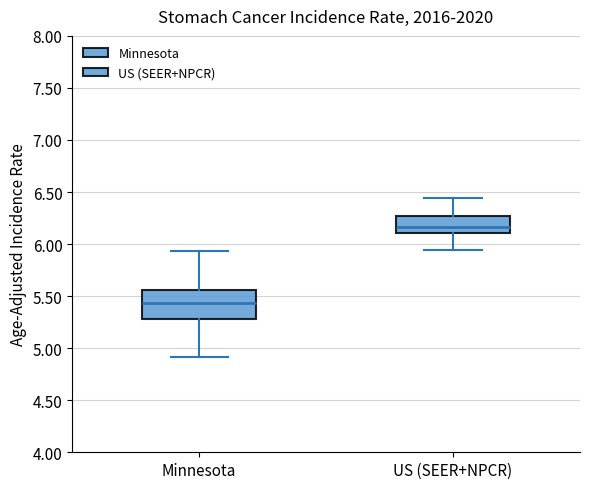

Which box is the tallest, from its lower edge to its upper edge?

Minnesota